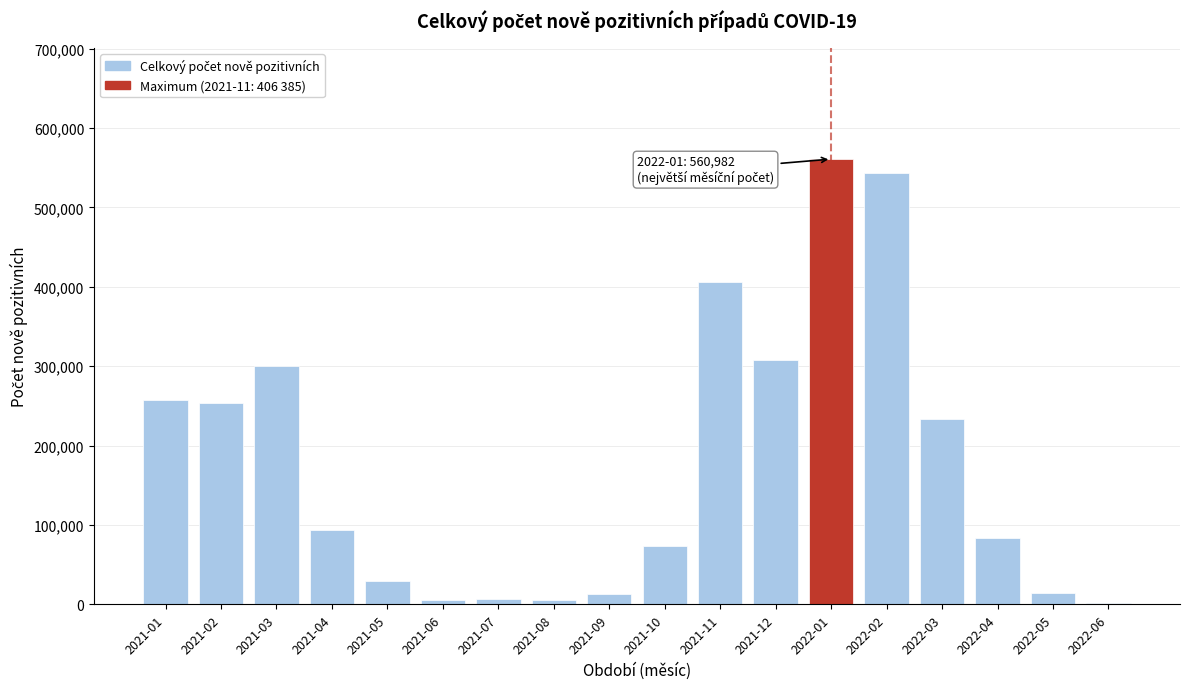

What is the sum of all values?

3189287